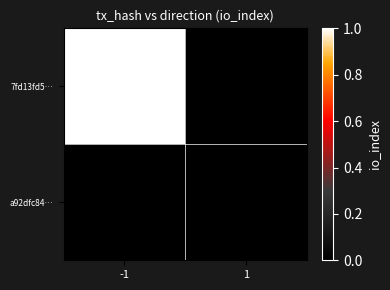

Reading left to right, extract all data points from this chart.

7fd13fd5…: -1=1	1=0
a92dfc84…: -1=0	1=0